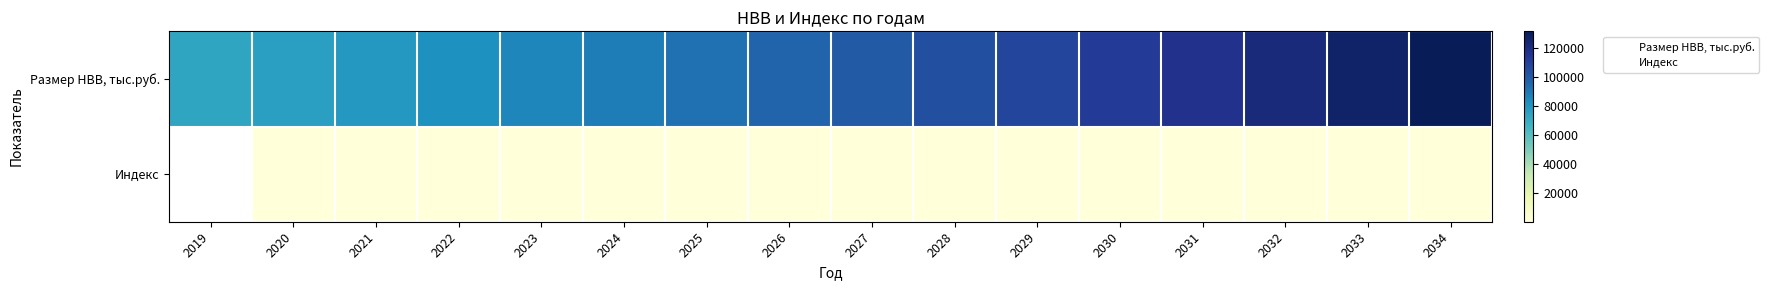

Between 2034 and 2031, which is larger?

2034